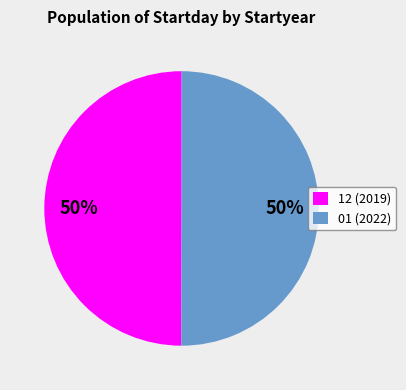

What is the ratio of the value at 01 (2022) to the value at 12 (2019)?

1.0